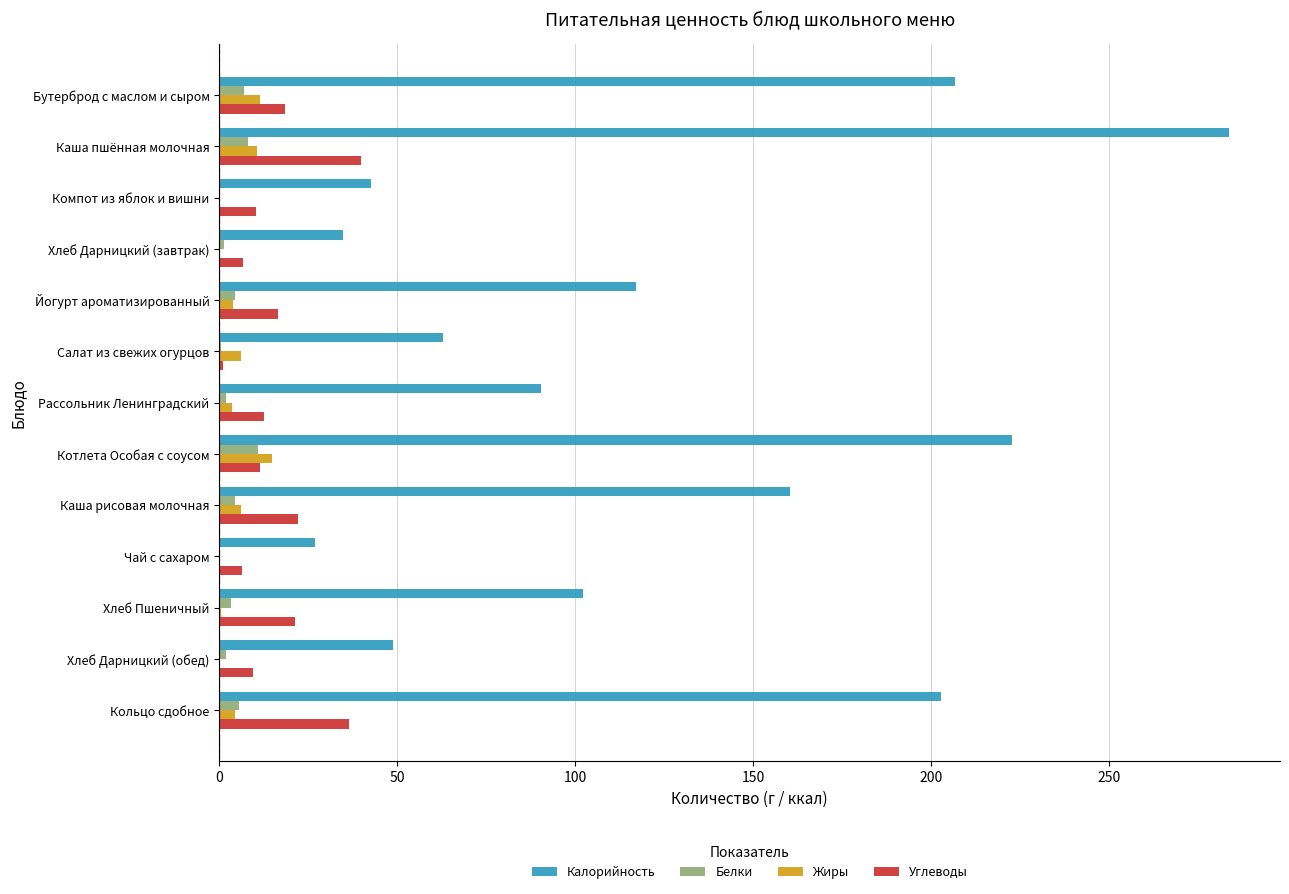

The Калорийность series shows 368.0 at Бутерброд с маслом и сыром. True or false?

False